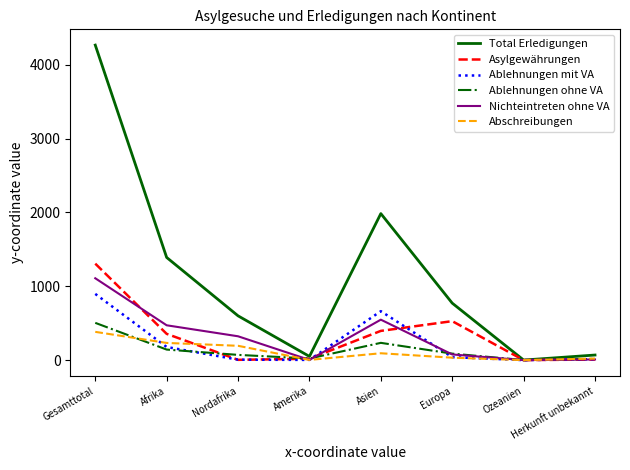

The value of Abschreibungen at Ozeanien is -250. True or false?

False